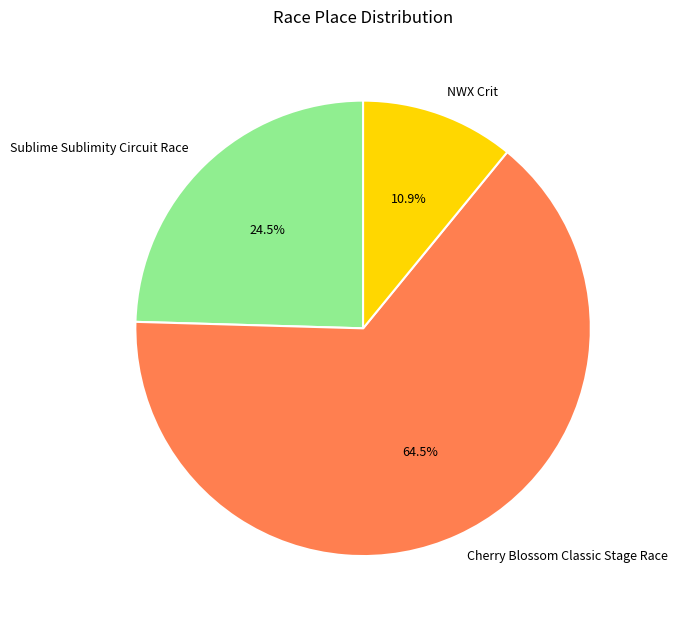

Rank the categories by value from highest to lowest.

Cherry Blossom Classic Stage Race, Sublime Sublimity Circuit Race, NWX Crit